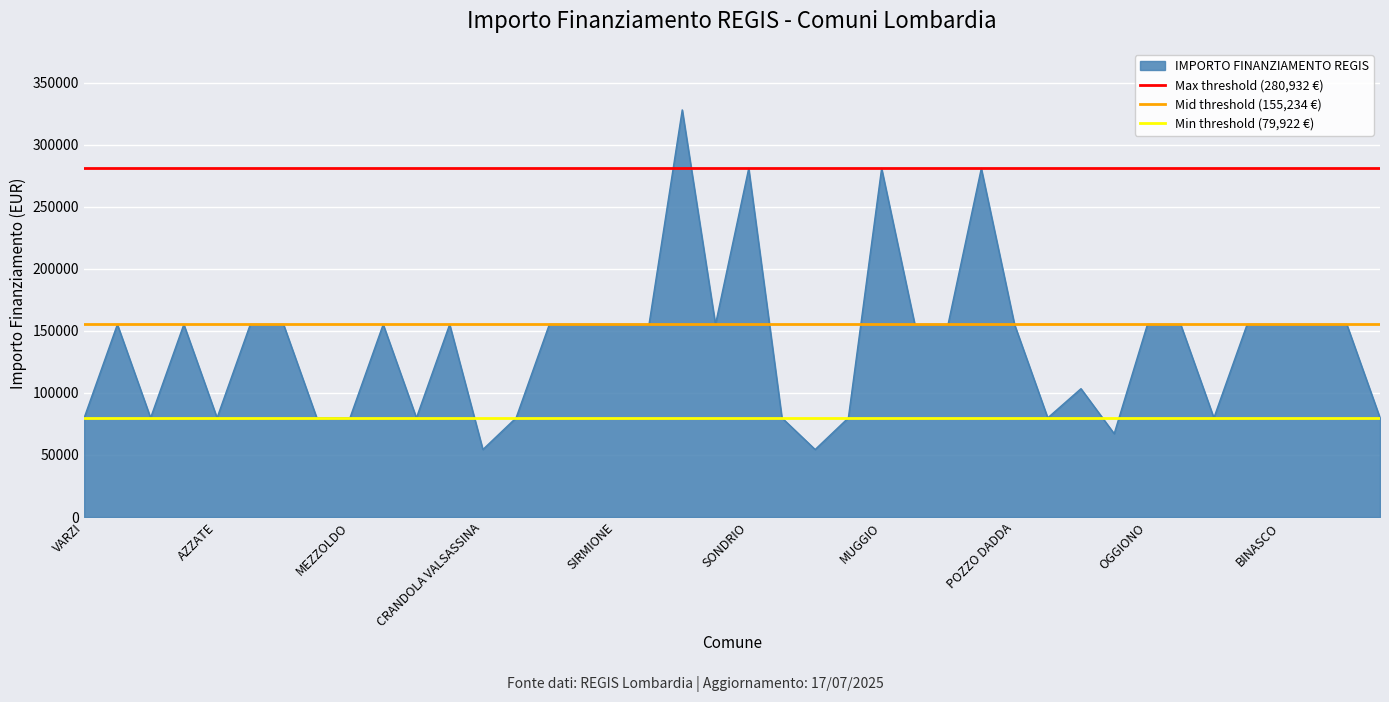

How many lines are shown in the chart?

3